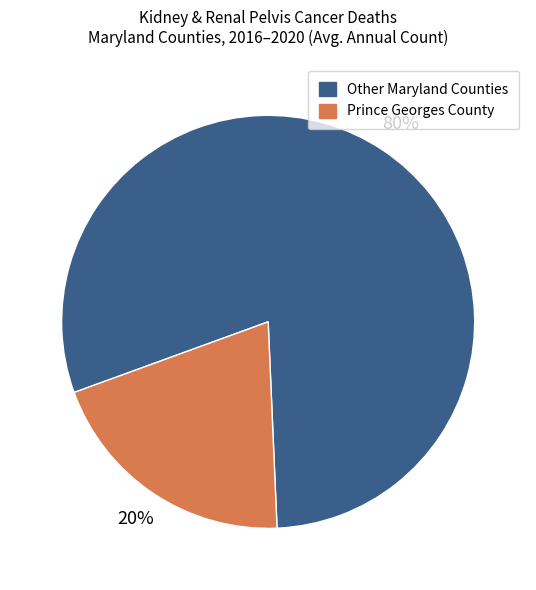

How many slices are in this pie chart?

2